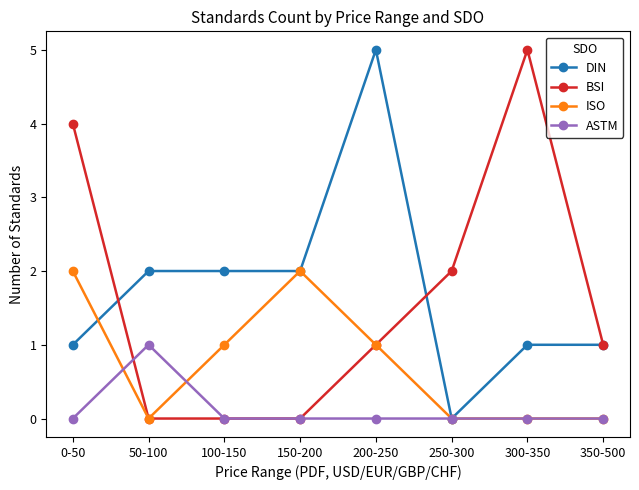

Between which two adjacent categories do BSI and ASTM first intersect?

0-50 and 50-100